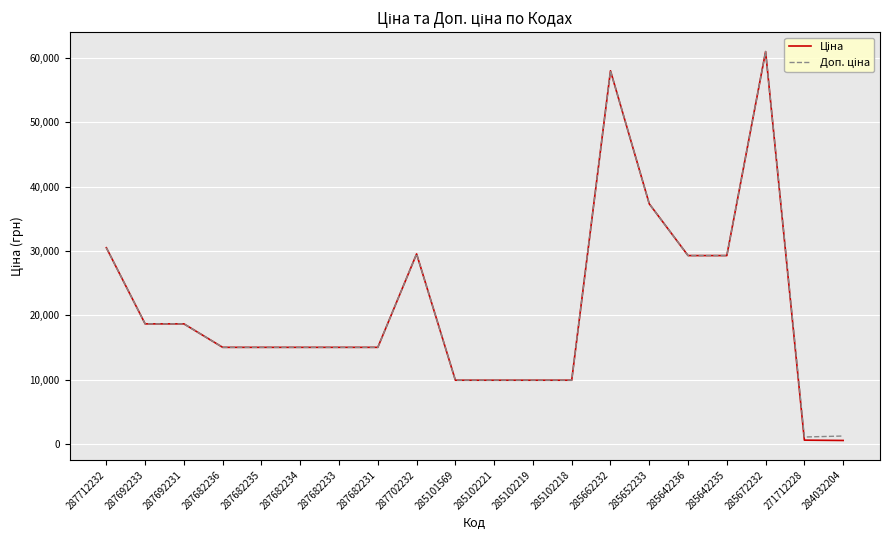

Which category has the highest value across all series?

285672232